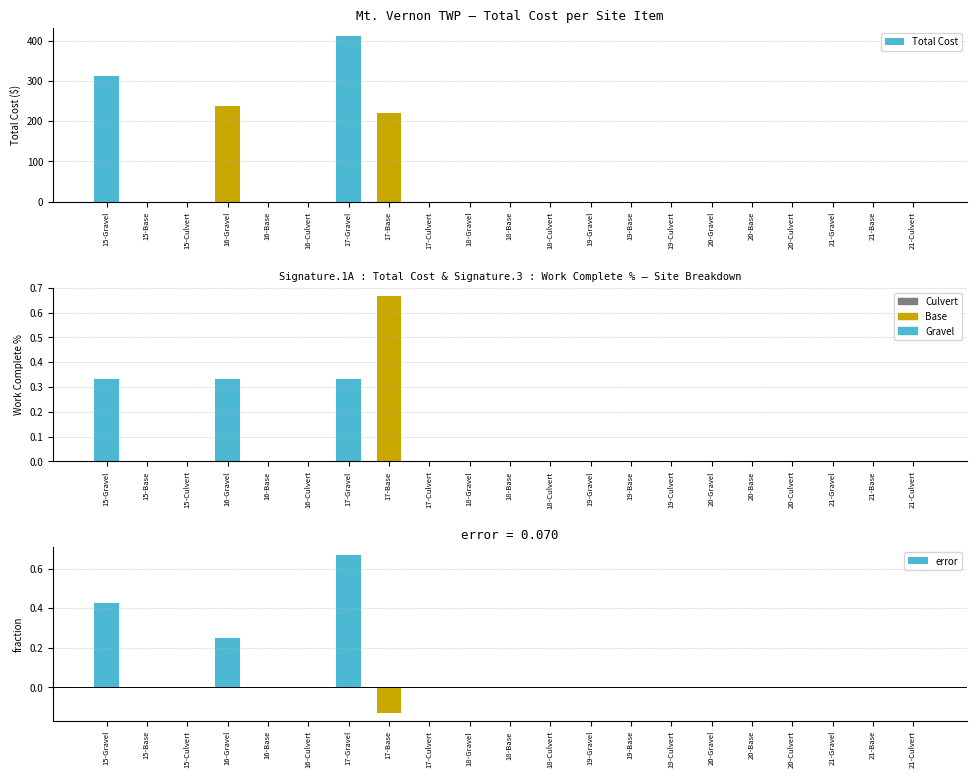

At which label is error closest to 0?

15-Base